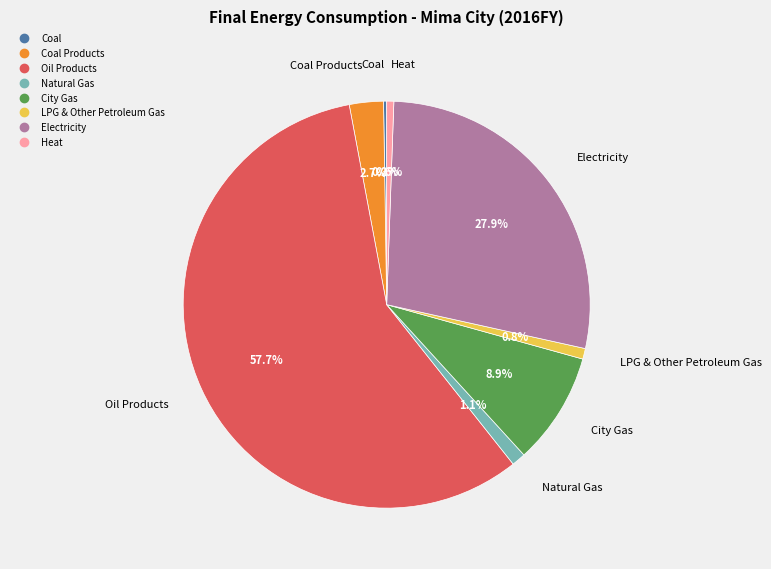

Is there any slice that represents more than half of the pie?

Yes